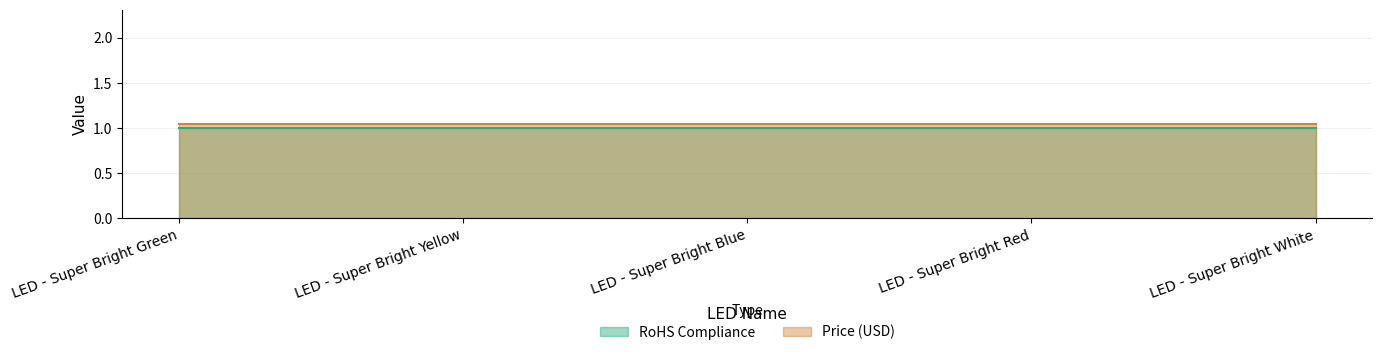

Reading left to right, extract all data points from this chart.

RoHS Compliance: LED - Super Bright Green=1.0	LED - Super Bright Yellow=1.0	LED - Super Bright Blue=1.0	LED - Super Bright Red=1.0	LED - Super Bright White=1.0
Price (USD): LED - Super Bright Green=1.1	LED - Super Bright Yellow=1.1	LED - Super Bright Blue=1.1	LED - Super Bright Red=1.1	LED - Super Bright White=1.1